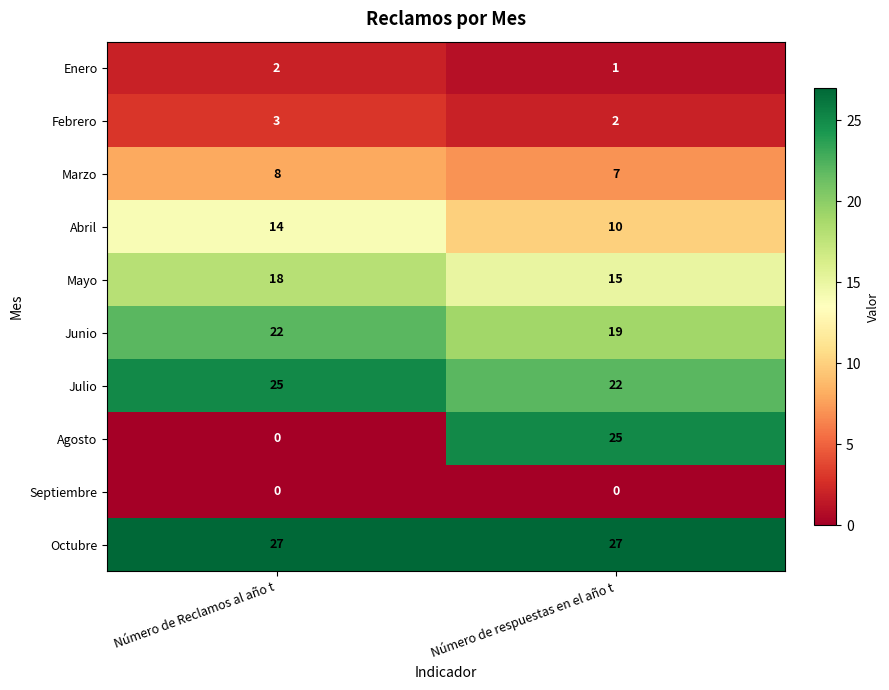

What is the highest value of the Junio series?

22